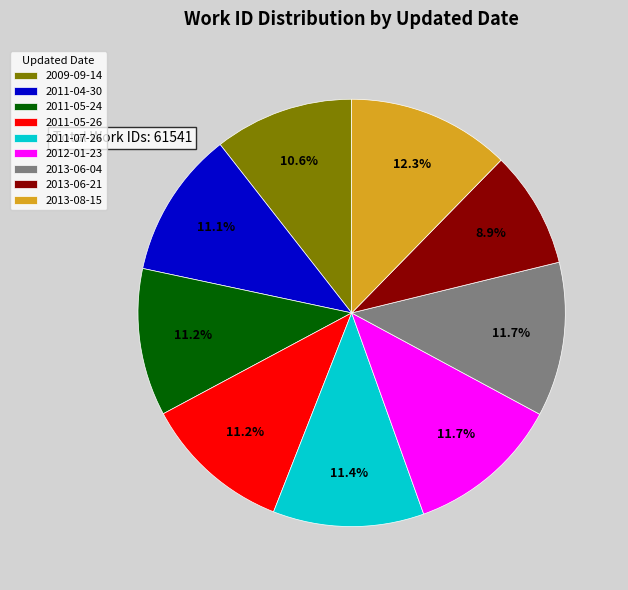

To the nearest percent, what portion does 2011-04-30 represent?

11%